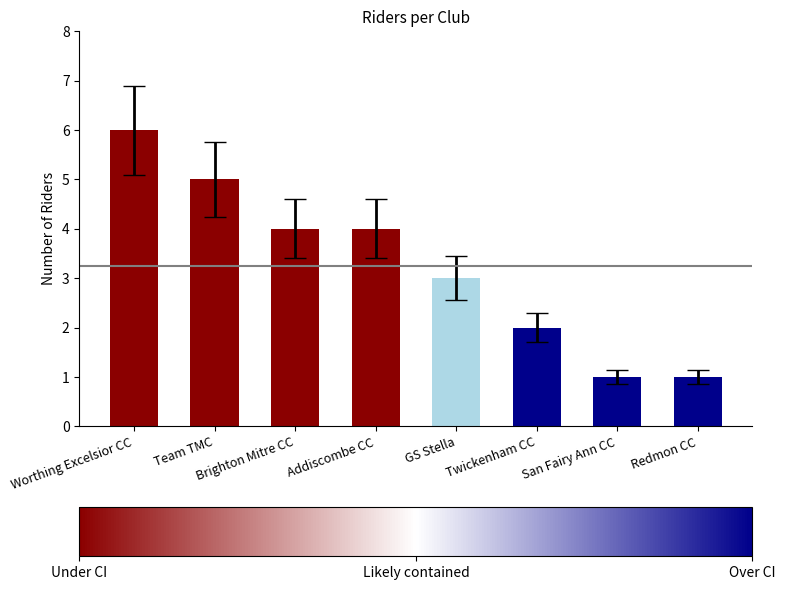

Which label corresponds to the largest value in the chart?

Worthing Excelsior CC